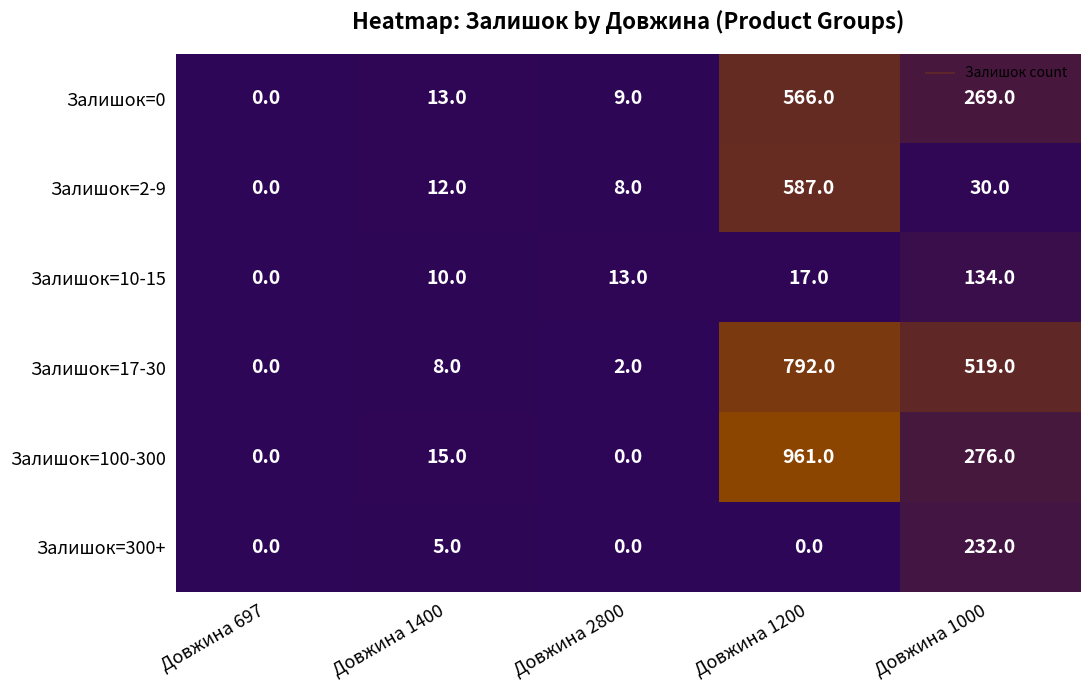

At Довжина 1000, list the series in order from smallest to largest.

Залишок=2-9, Залишок=10-15, Залишок=300+, Залишок=0, Залишок=100-300, Залишок=17-30